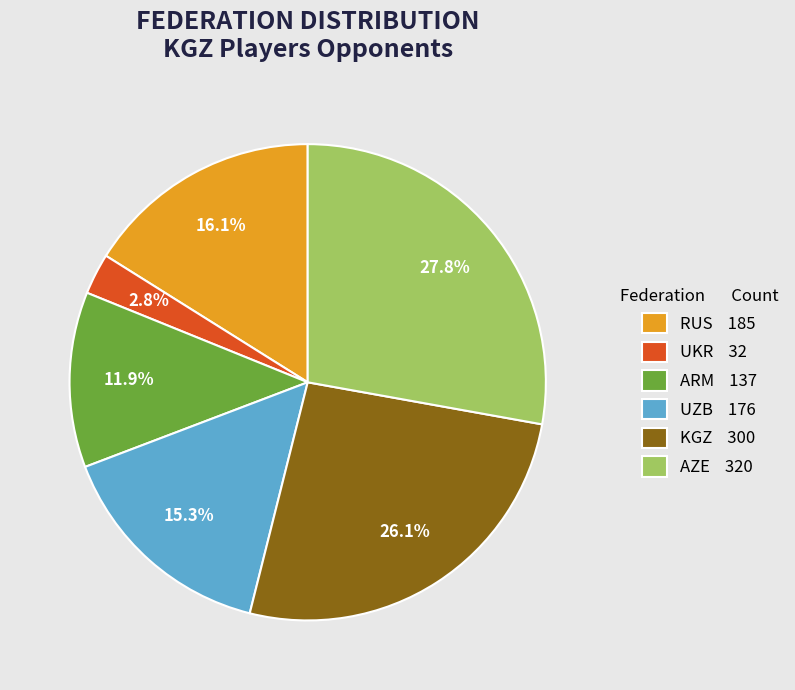

Which slice is the largest?

AZE